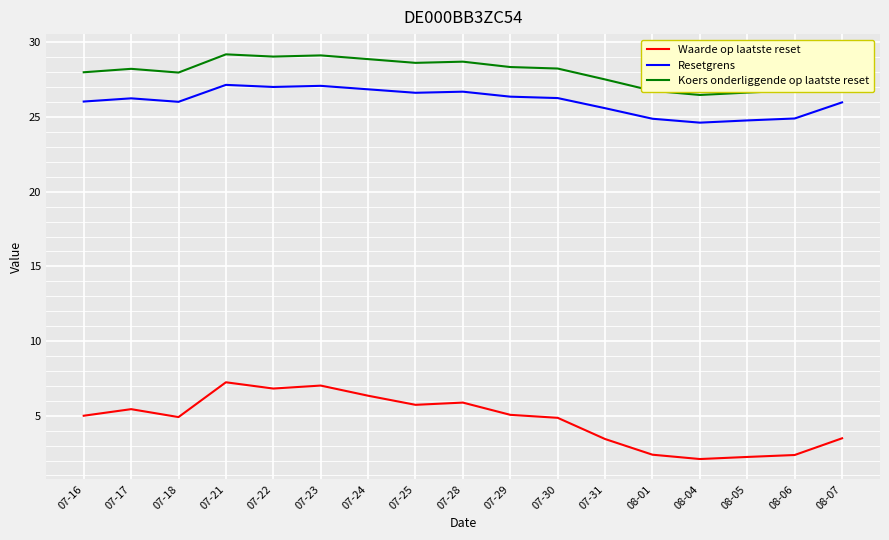

Read the Waarde op laatste reset value at 07-21.

7.2